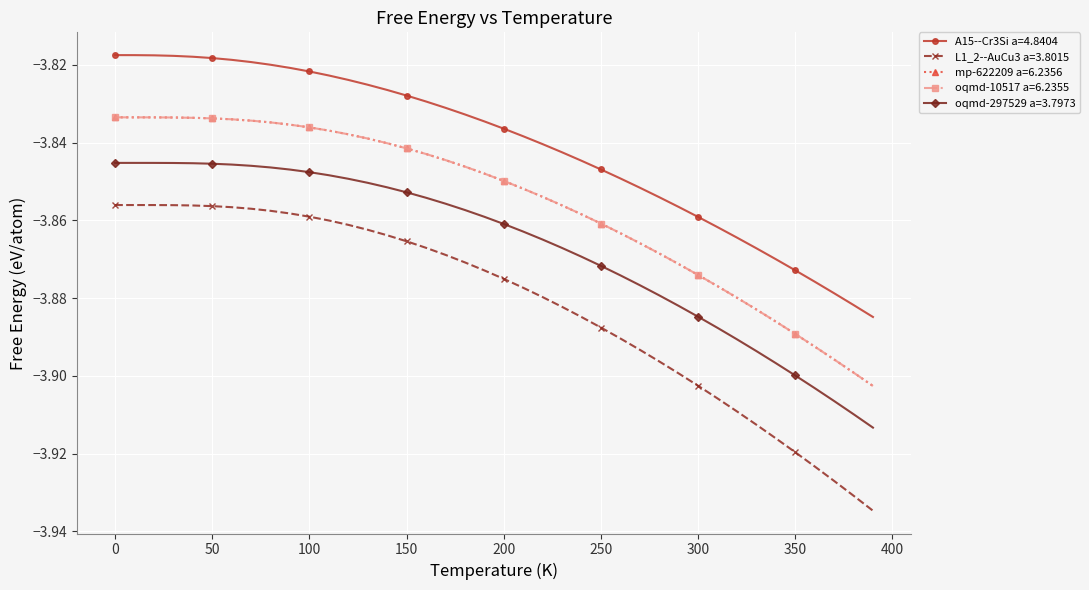

True or false: oqmd-10517 a=6.2355 and A15--Cr3Si a=4.8404 intersect in this chart.

False